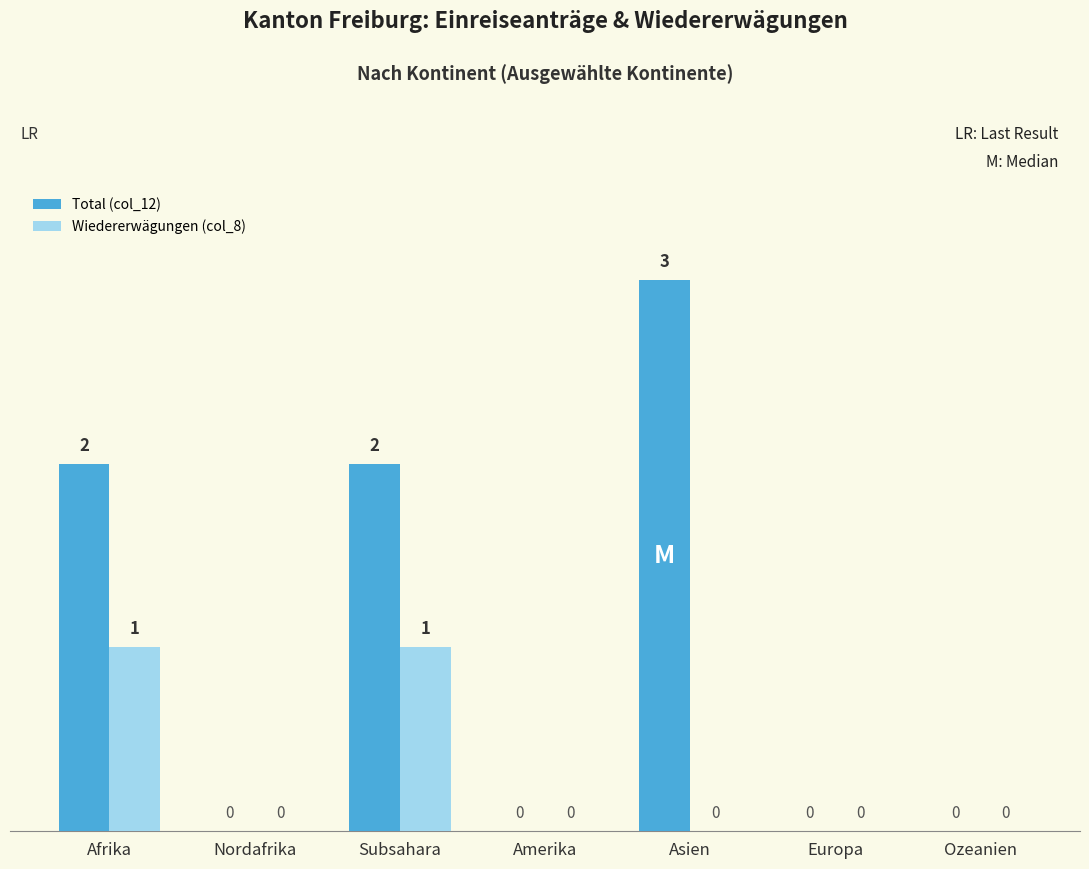

How many Wiedererwägungen (col_8) values are between 0 and 1?

7